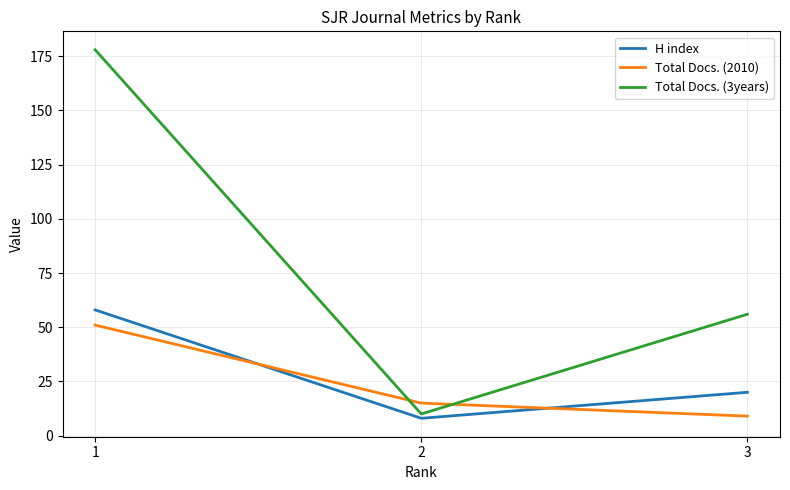

At which category is the sum across all series the highest?

1